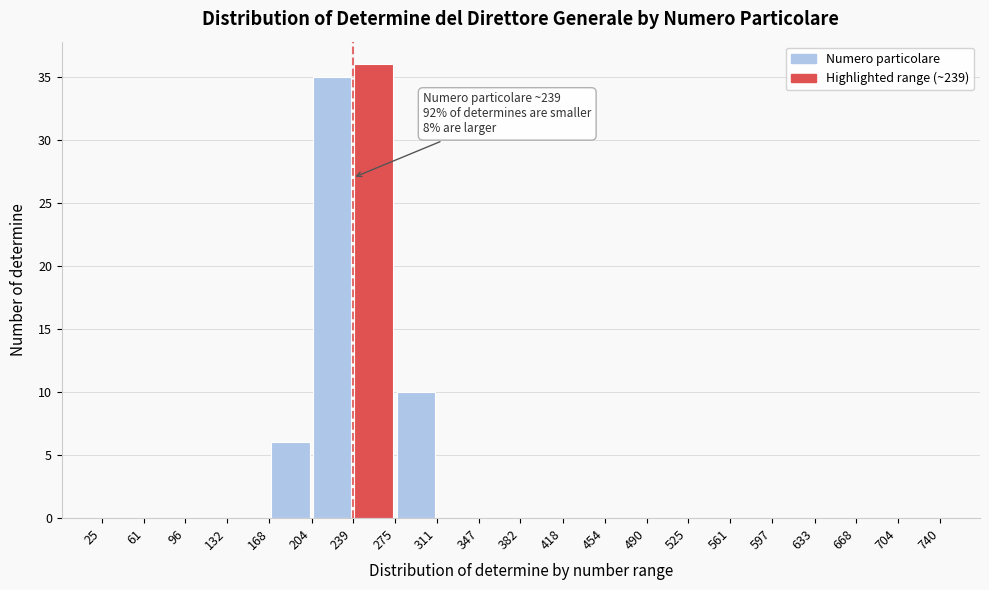

Which range on the x-axis has the tallest bar?

239 to 275